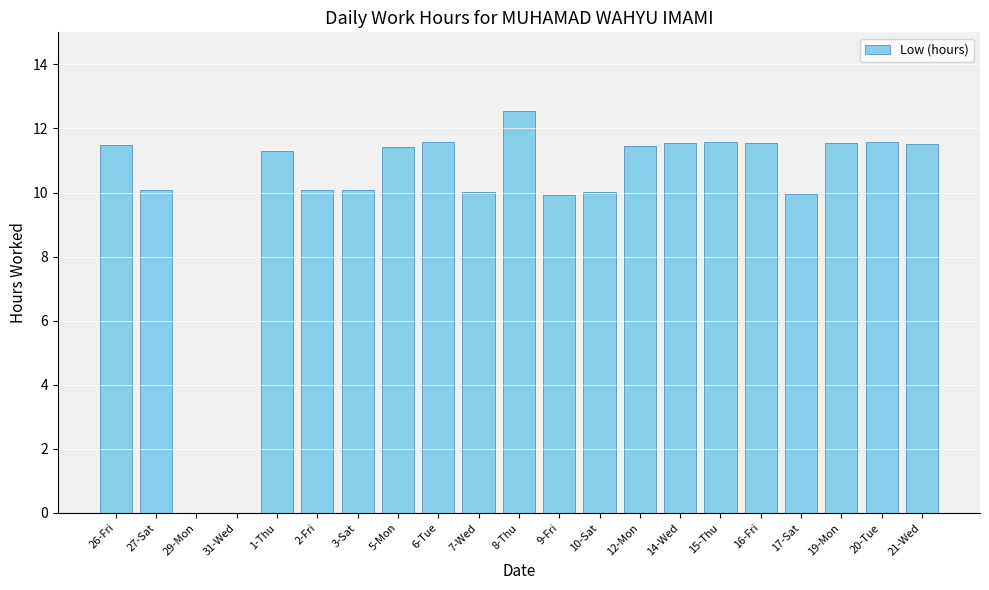

Does the chart contain stacked bars?

No